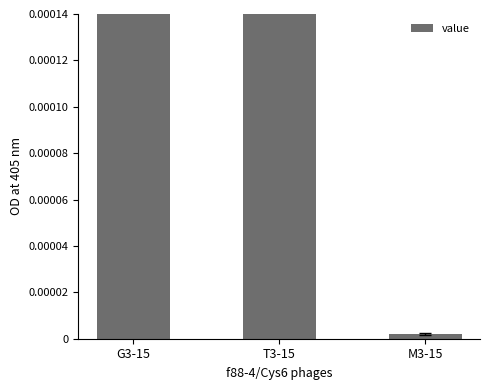

Rank the categories by value from highest to lowest.

G3-15, T3-15, M3-15